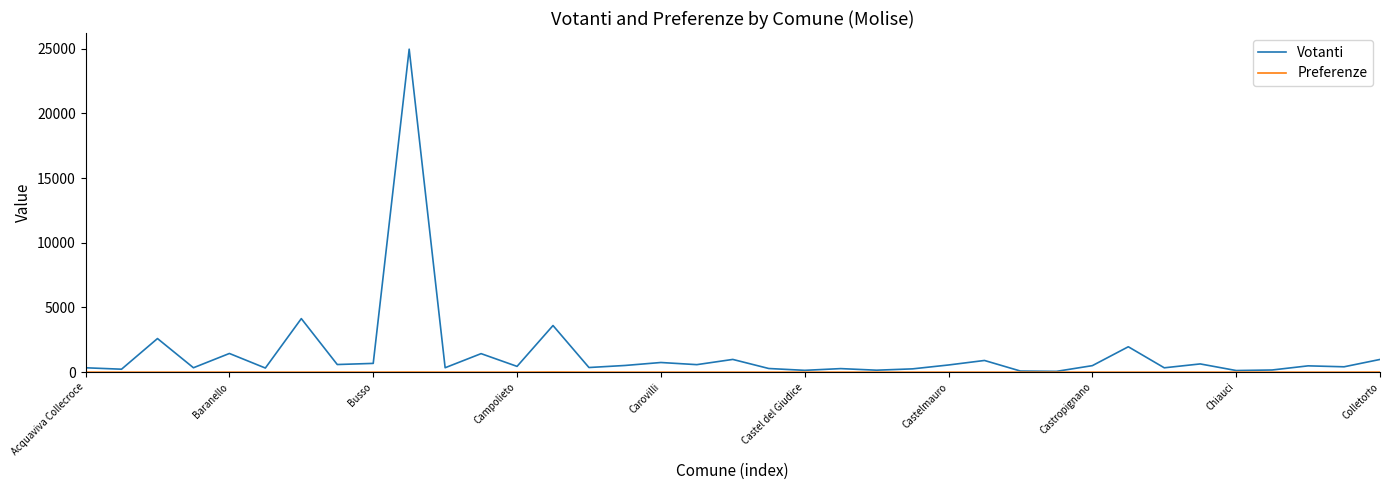

Is this an area chart (filled region under the line)?

No